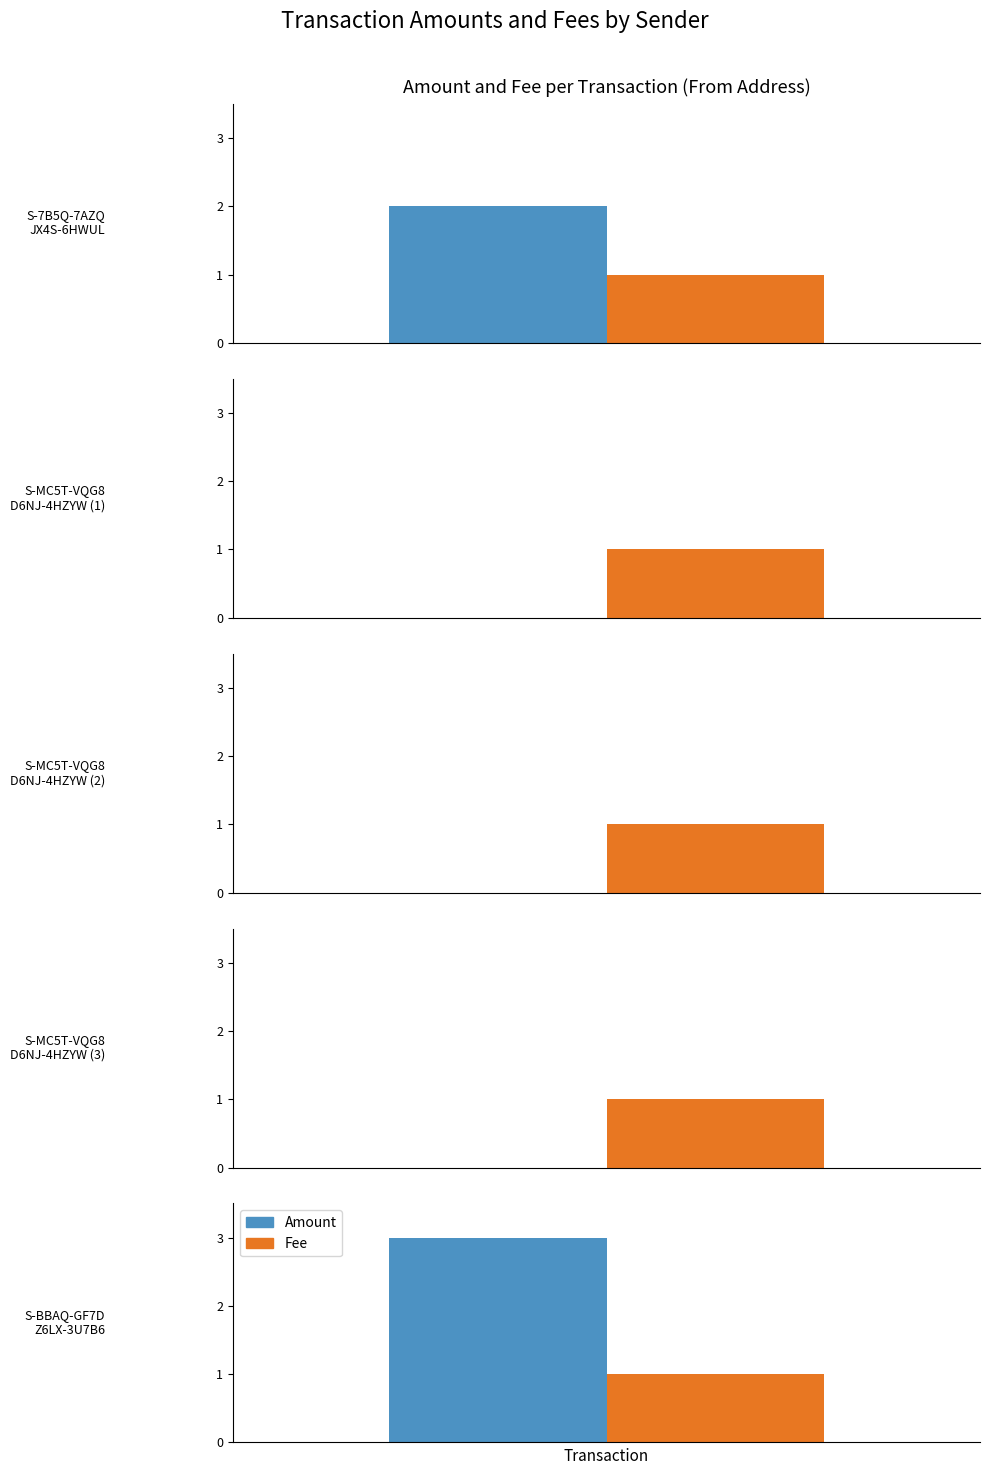

What is the total value across all series at S-7B5Q-7AZQ
JX4S-6HWUL?

3.0